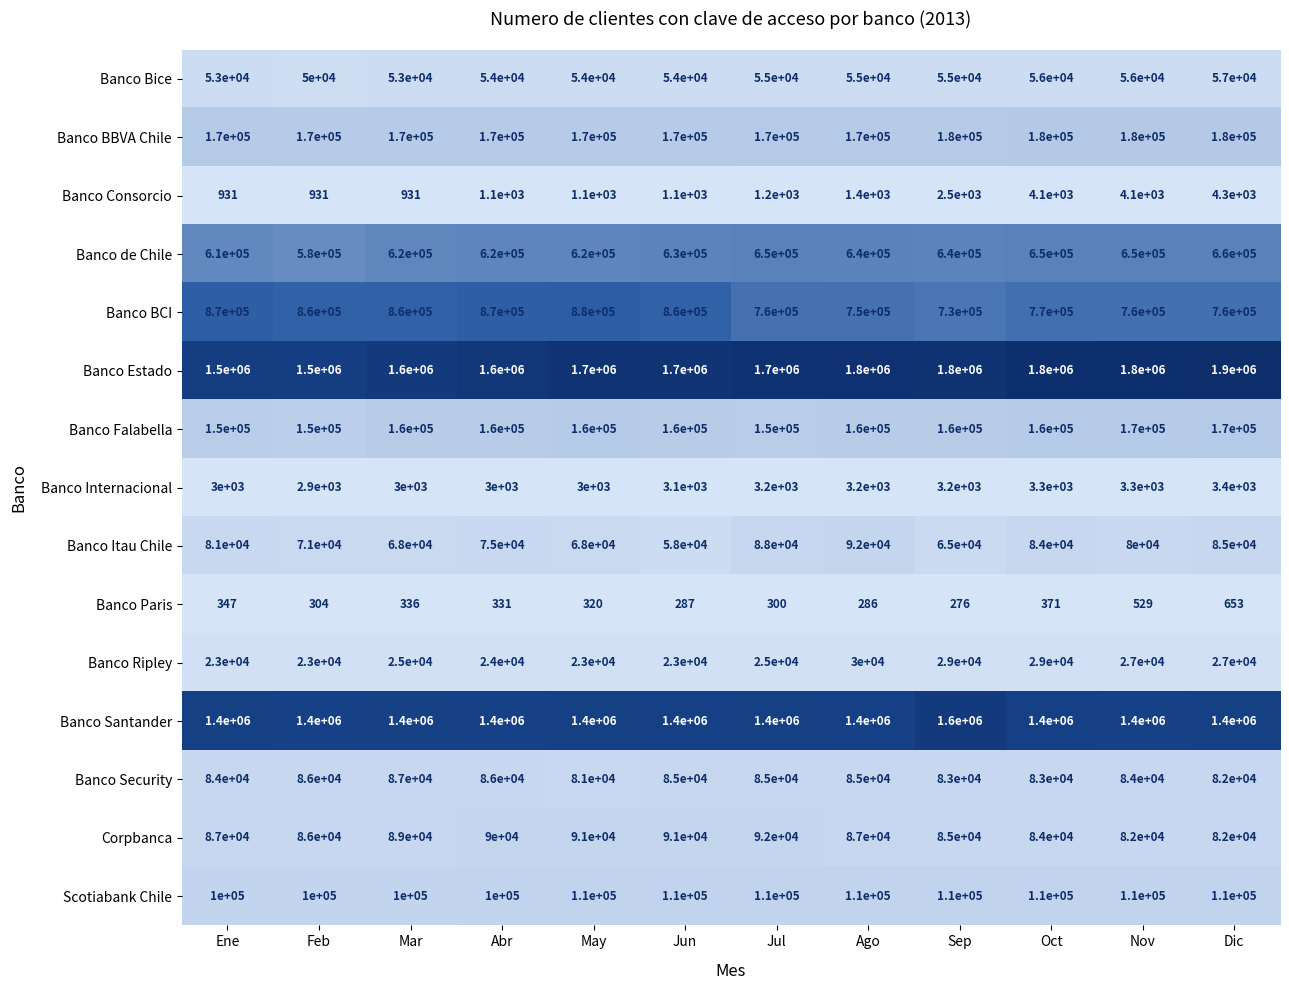

What is the average value of the Banco BBVA Chile series?

173333